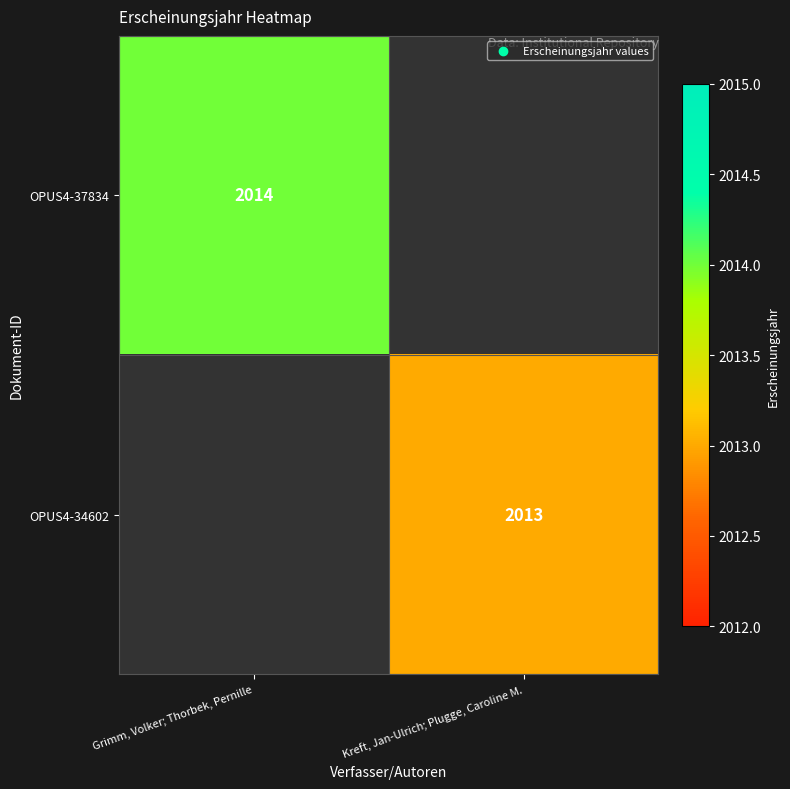

True or false: OPUS4-34602 has a value of 3352 at Kreft, Jan-Ulrich; Plugge, Caroline M..

False